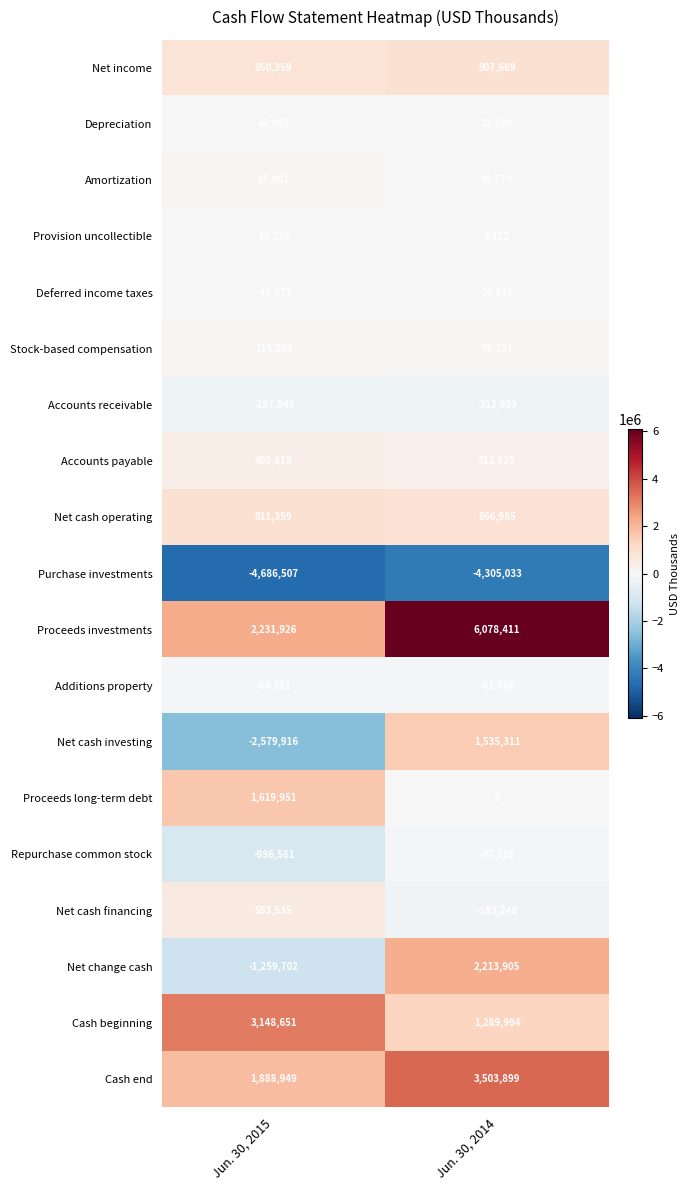

At which label is Accounts receivable closest to -300449?

Jun. 30, 2015